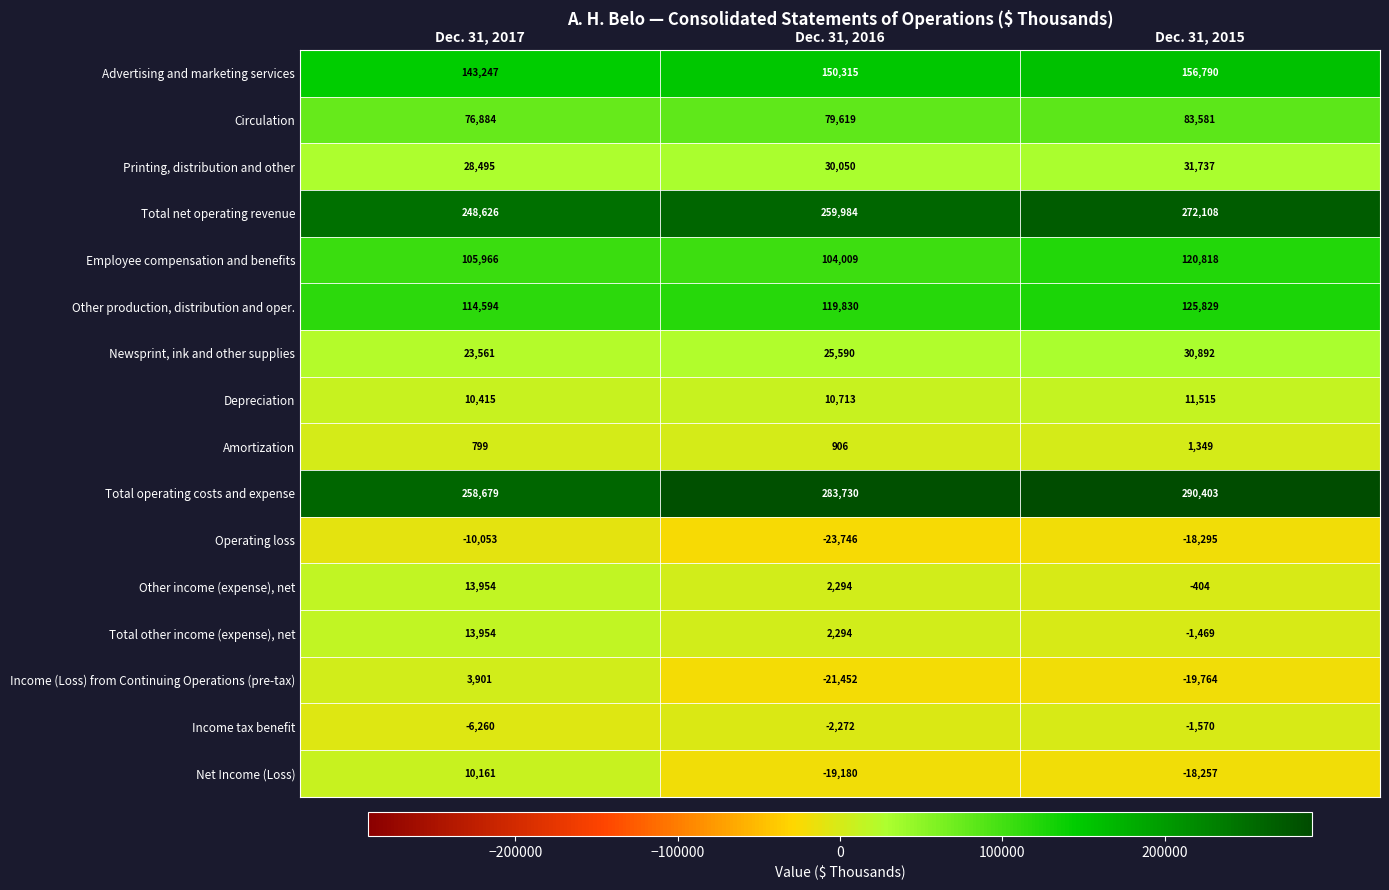

What is the greatest value displayed?

290403